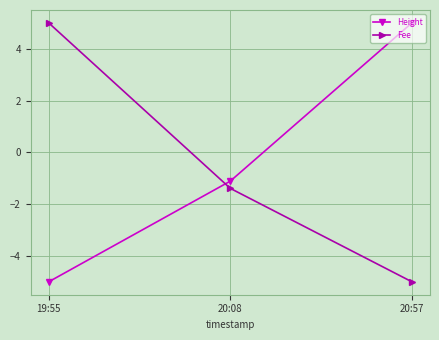

At 20:08, list the series in order from largest to smallest.

Height, Fee